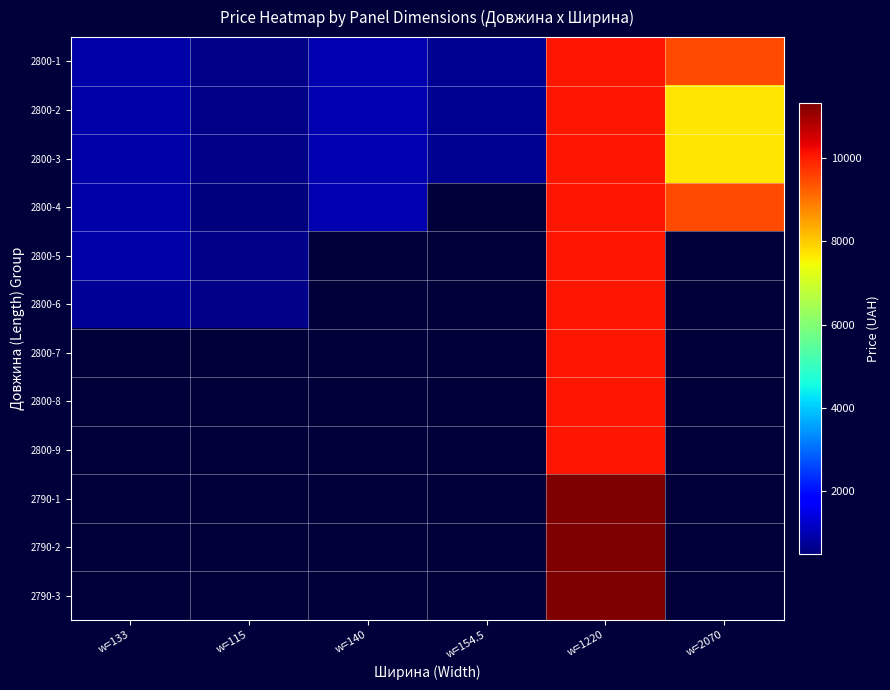

Rank the categories by 2800-3 value from lowest to highest.

w=115, w=154.5, w=133, w=140, w=2070, w=1220